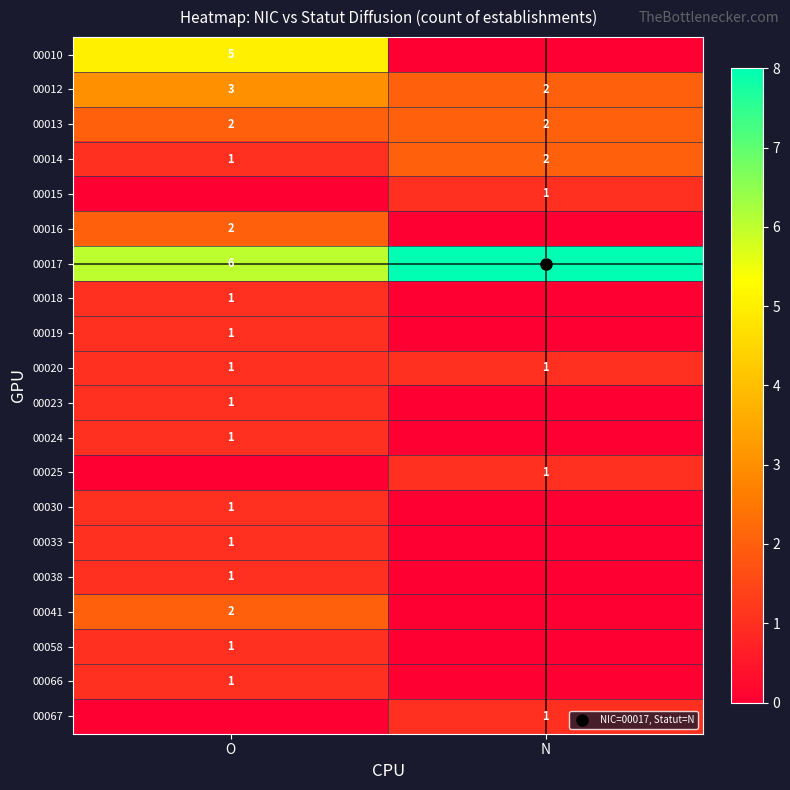

At which label is 00010 closest to 2?

N